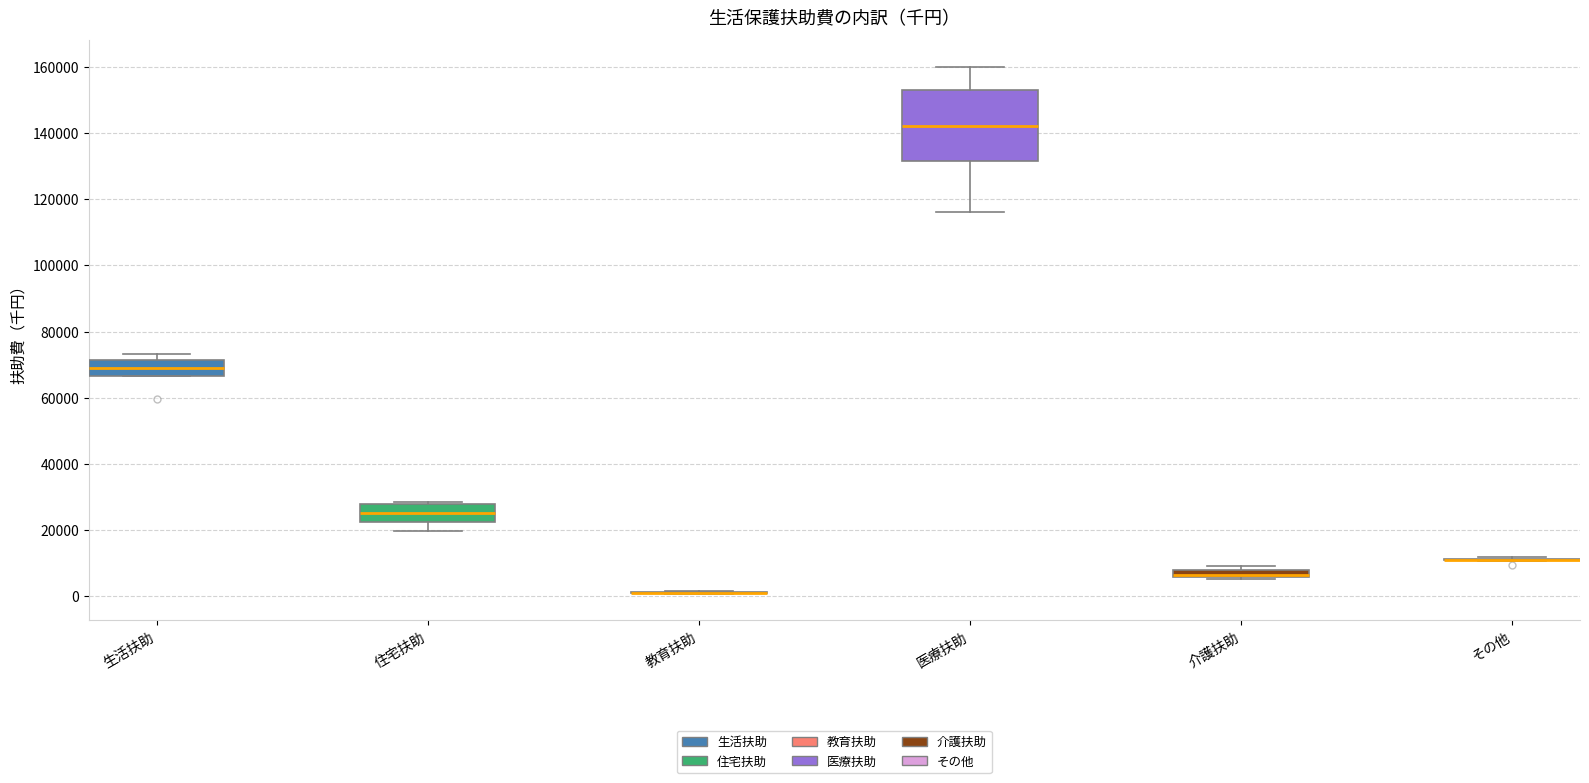

Which box is the tallest, from its lower edge to its upper edge?

医療扶助